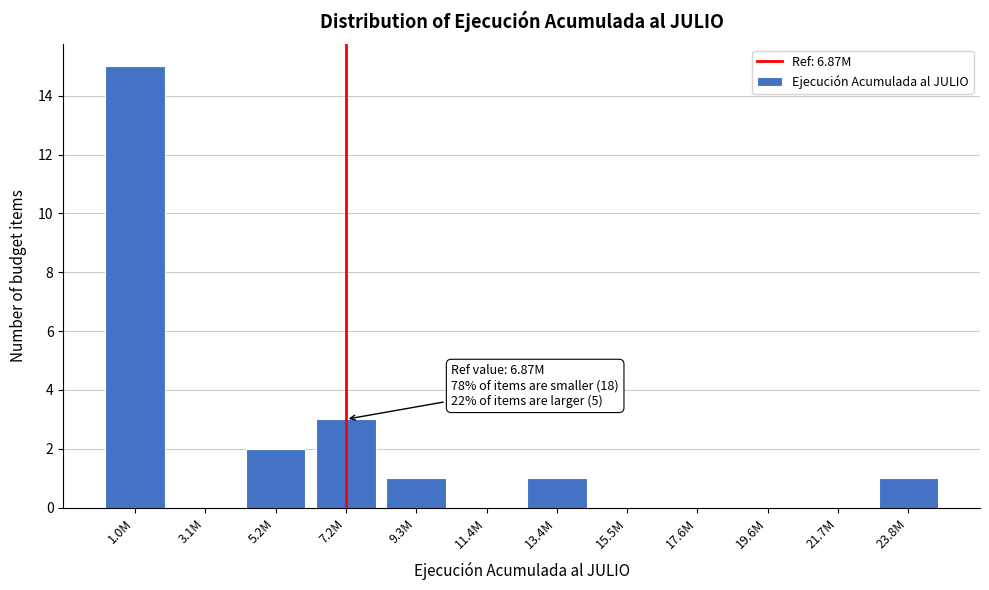

Reading right to left, what are all the values shown in this chart?

23.8M=1	21.7M=0	19.6M=0	17.6M=0	15.5M=0	13.4M=1	11.4M=0	9.3M=1	7.2M=3	5.2M=2	3.1M=0	1.0M=15